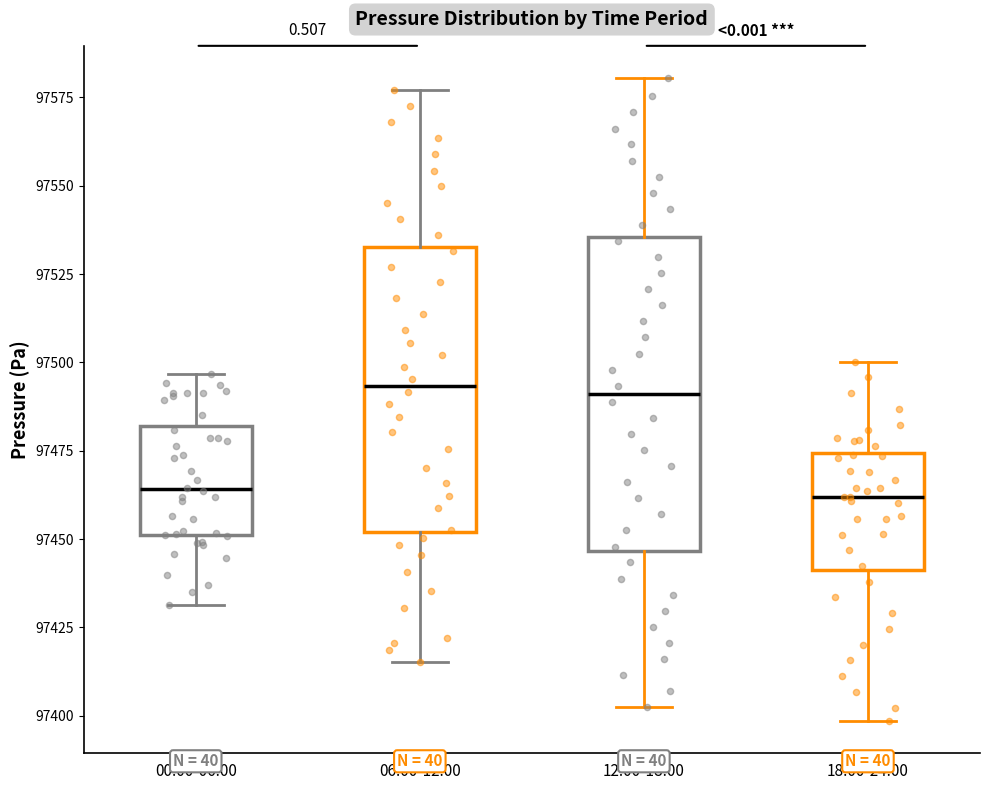

Comparing the boxes themselves (not the whiskers), which one is the tallest?

12:00-18:00